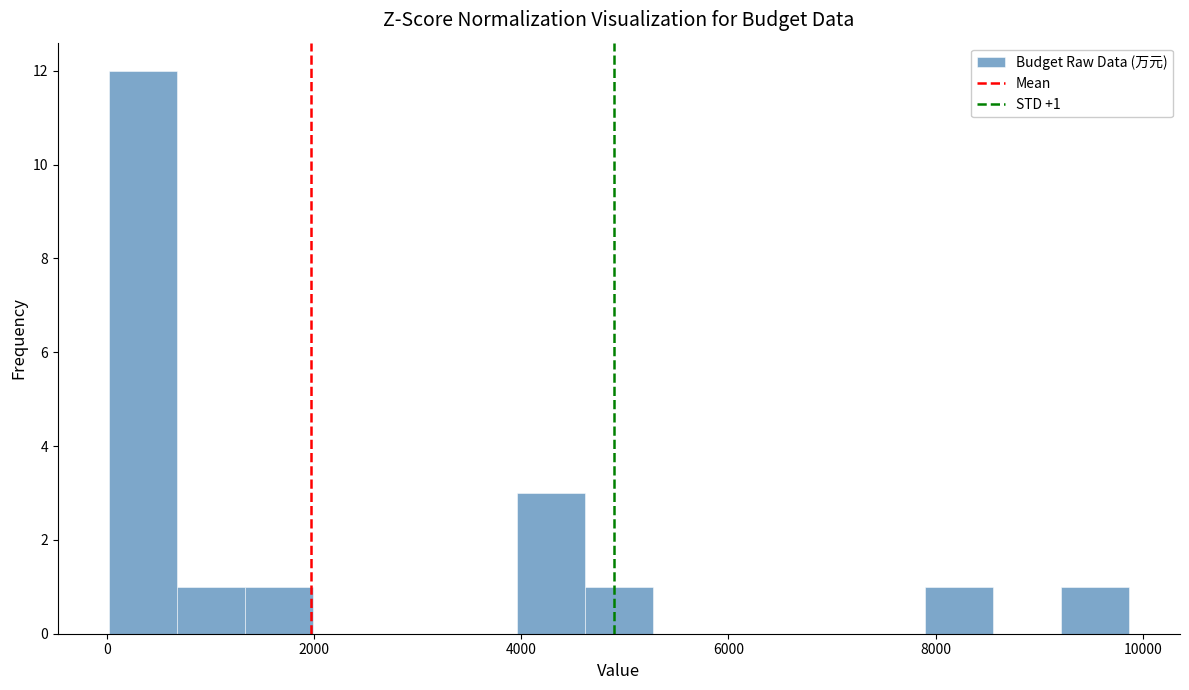

Read against the x-axis, roughly where is the centre of the tallest bar?

400